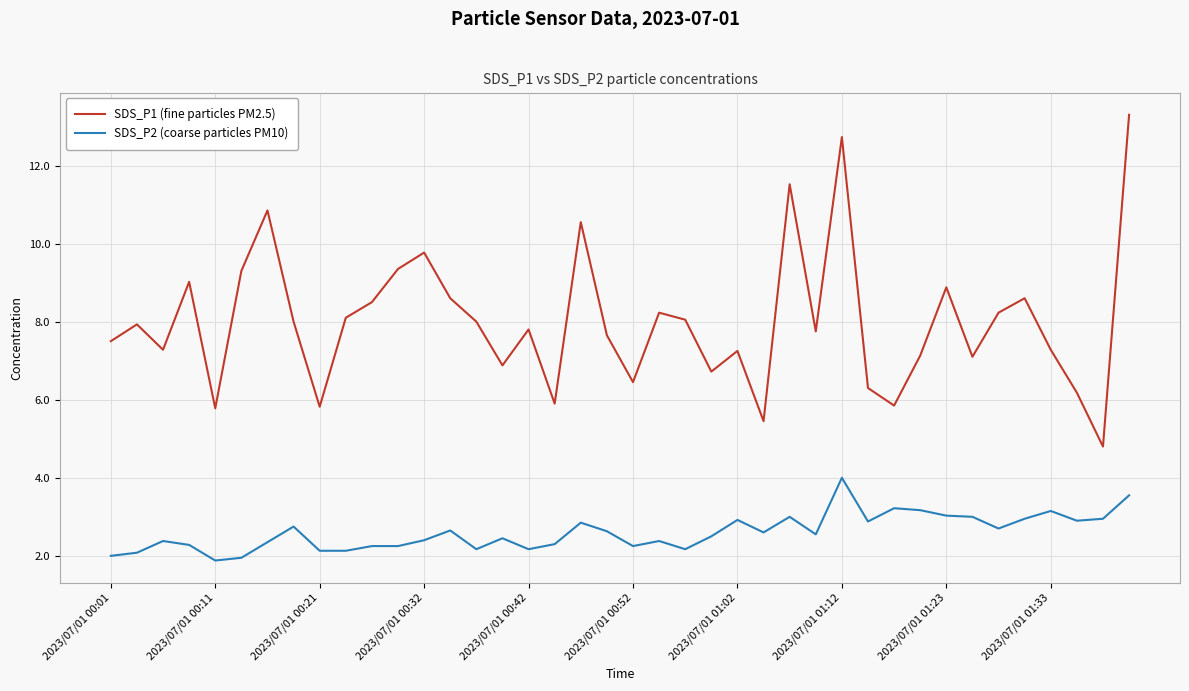

What is the difference between the maximum and minimum values in the SDS_P1 (fine particles PM2.5) series?

8.5